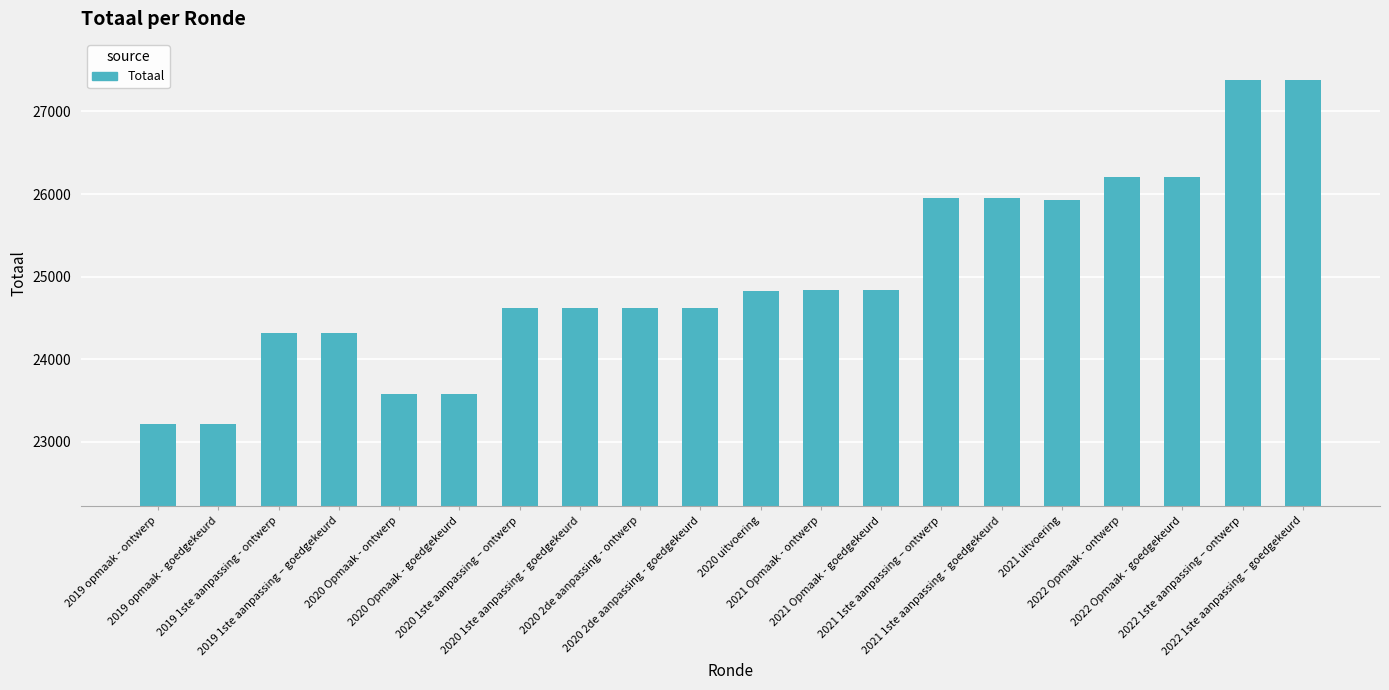

What is the sum of all values?

500237